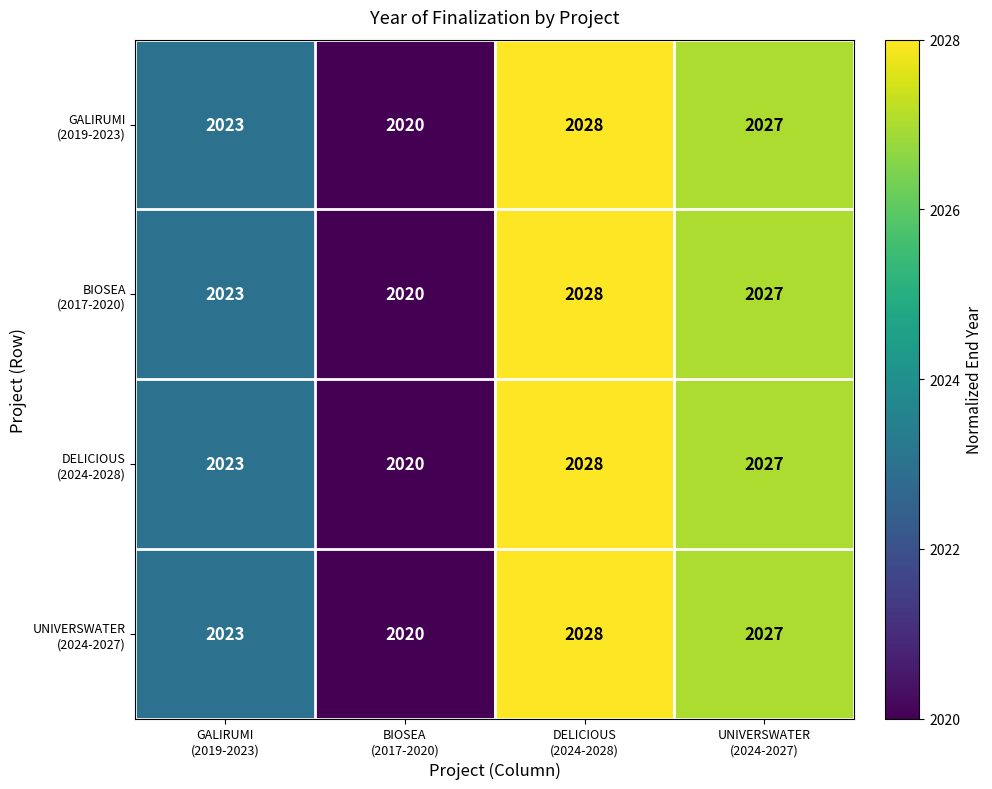

What is the minimum value shown in the chart?

2020